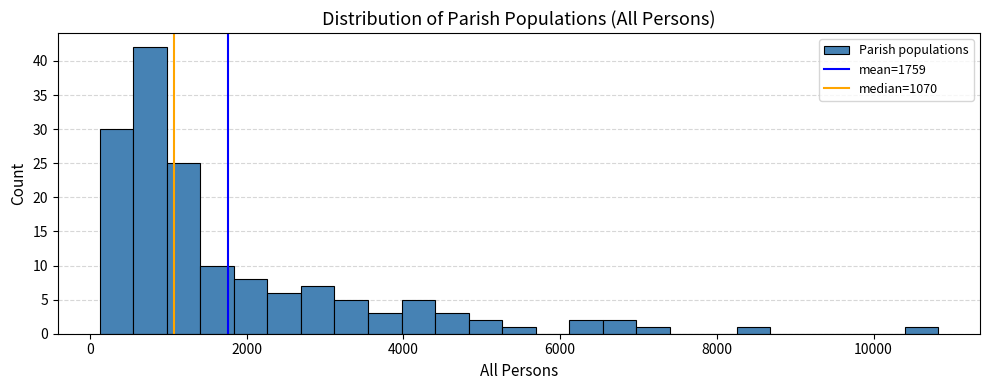

Around what value on the x-axis is the tallest bar? Give the approximate position of its centre, as read against the axis.

800